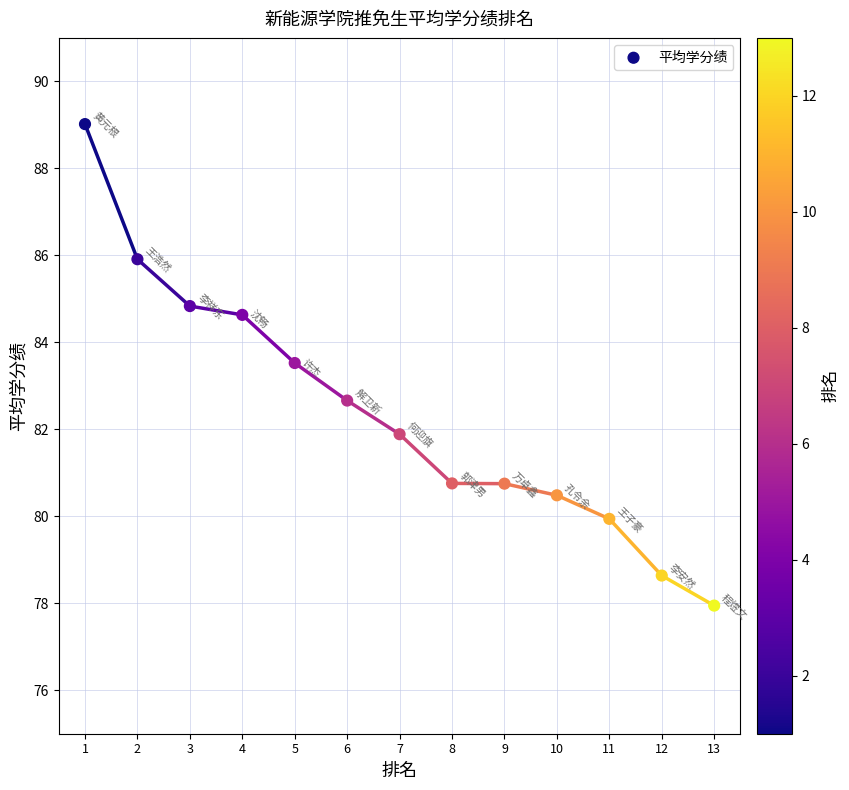

What Y value in the scatter plot is closest to 83?

82.7